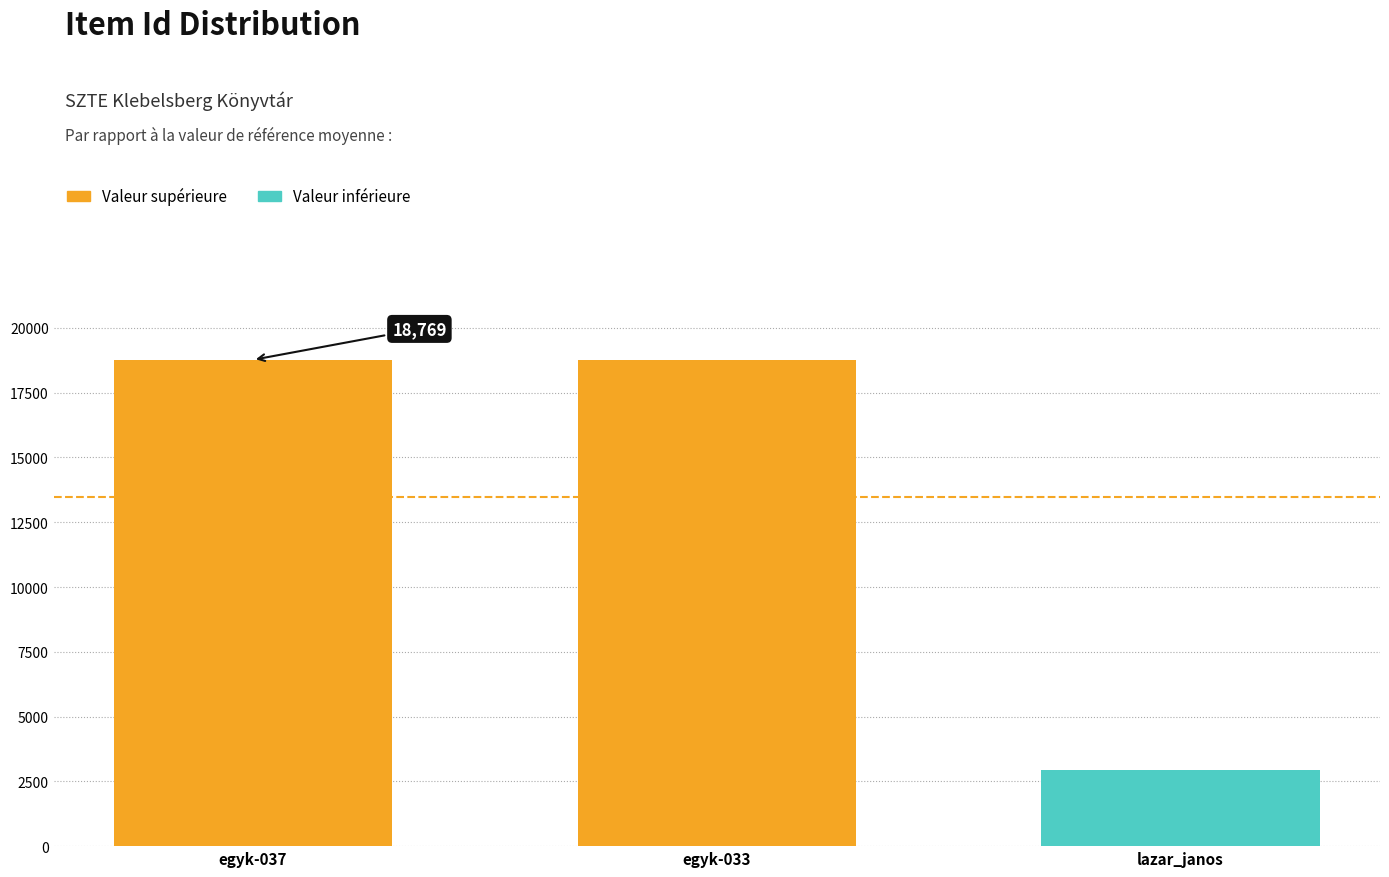

How many values are below 18765?

1